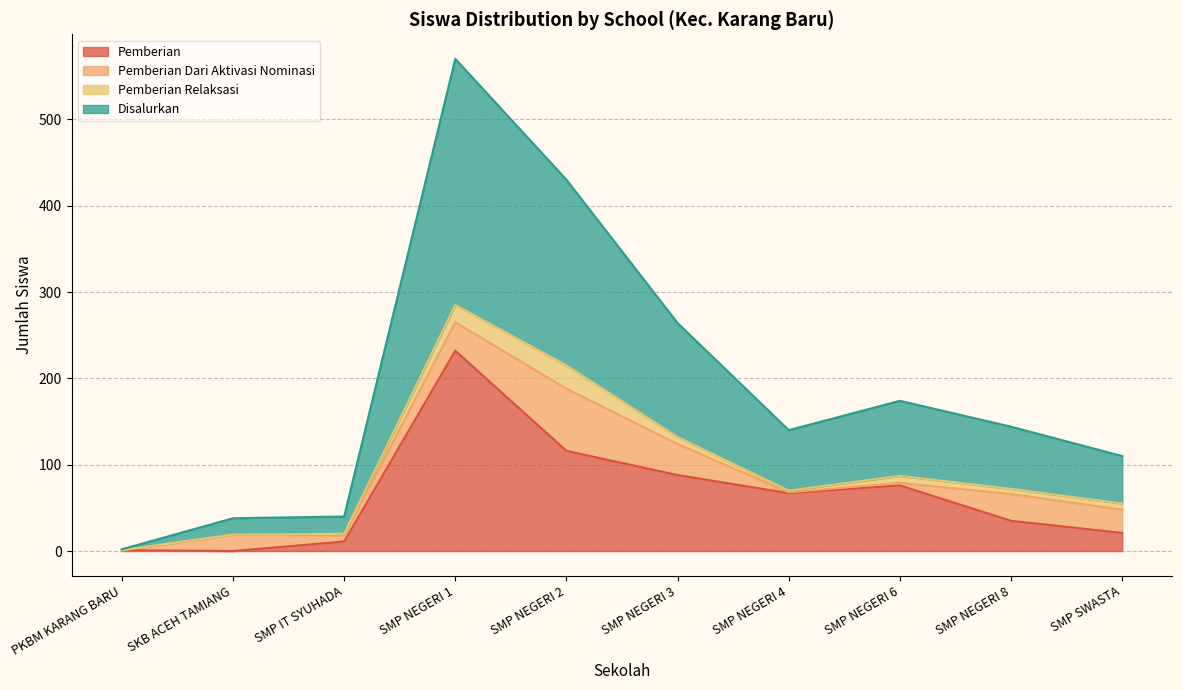

Read the Pemberian value at SMP NEGERI 3, to the nearest 10.

90